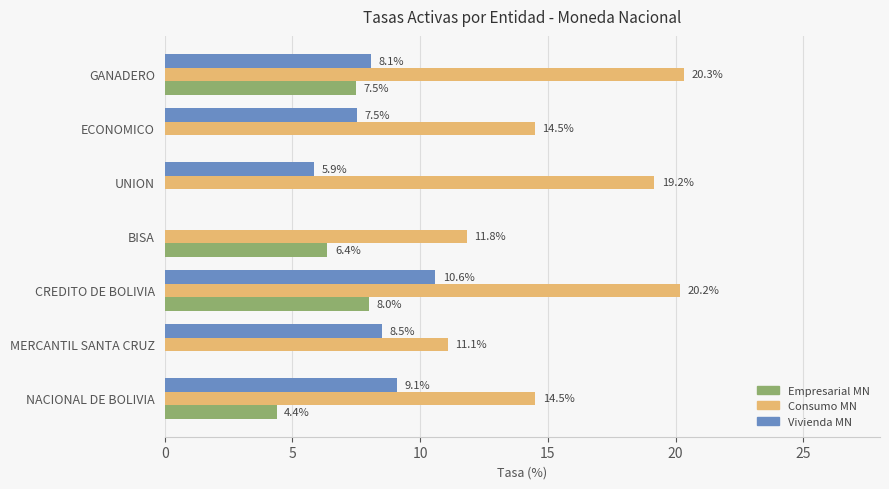

At which label is Empresarial MN closest to 3?

NACIONAL DE BOLIVIA